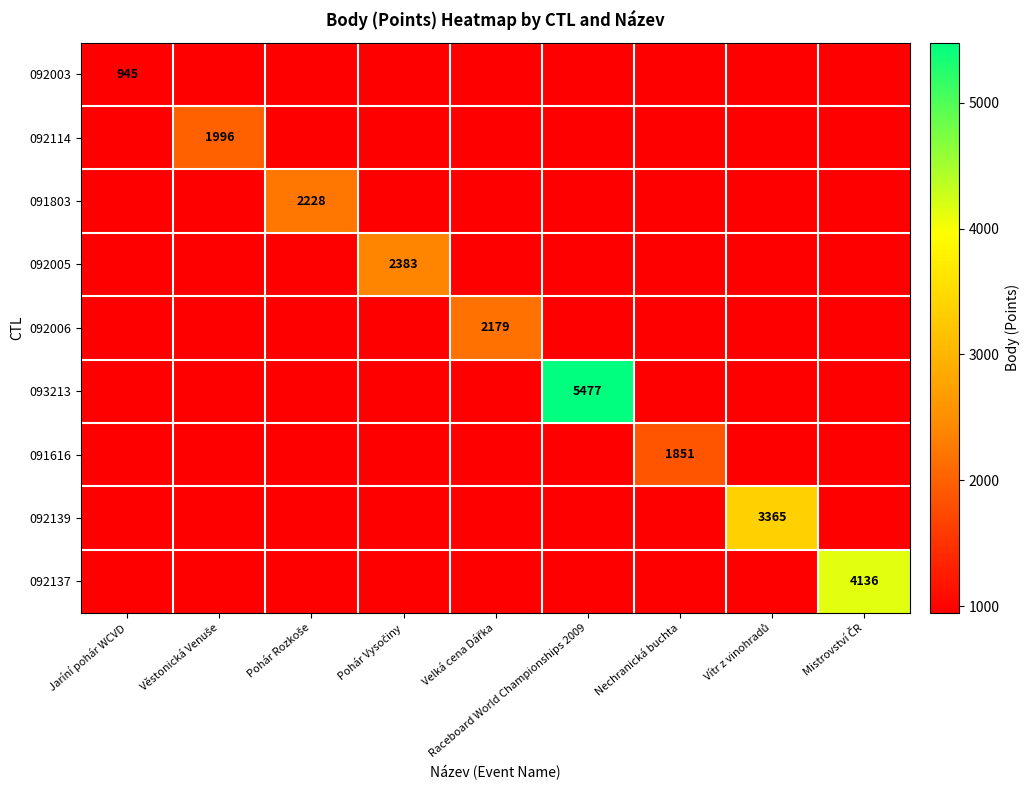

Which label corresponds to the largest value in the chart?

Raceboard World Championships 2009